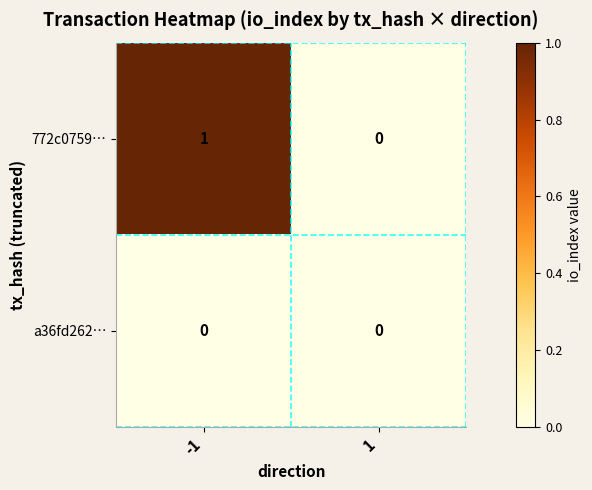

Count the number of categories in the chart.

2